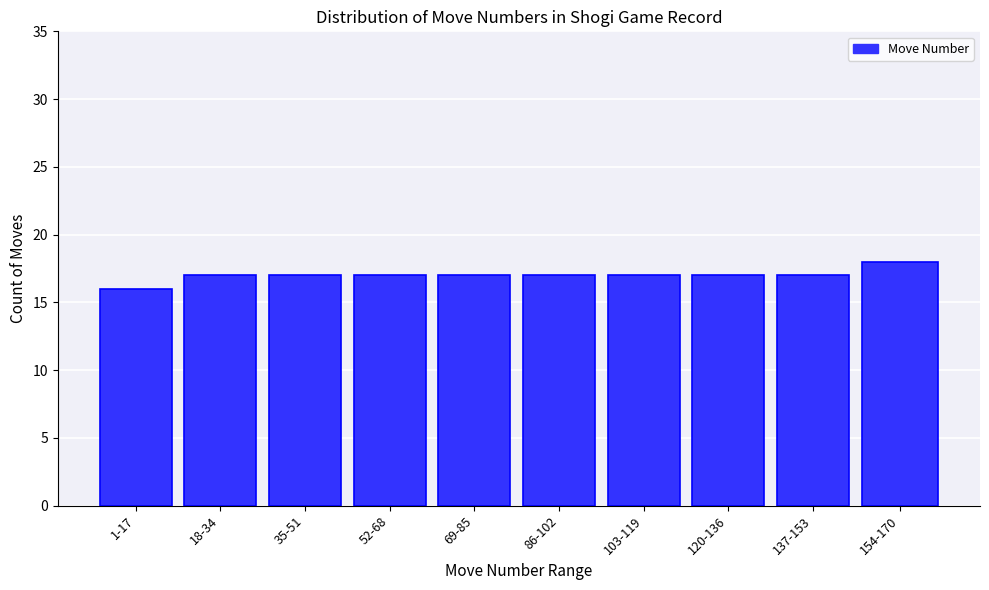

Reading right to left, transcribe all the data shown in this chart.

18	17	17	17	17	17	17	17	17	16